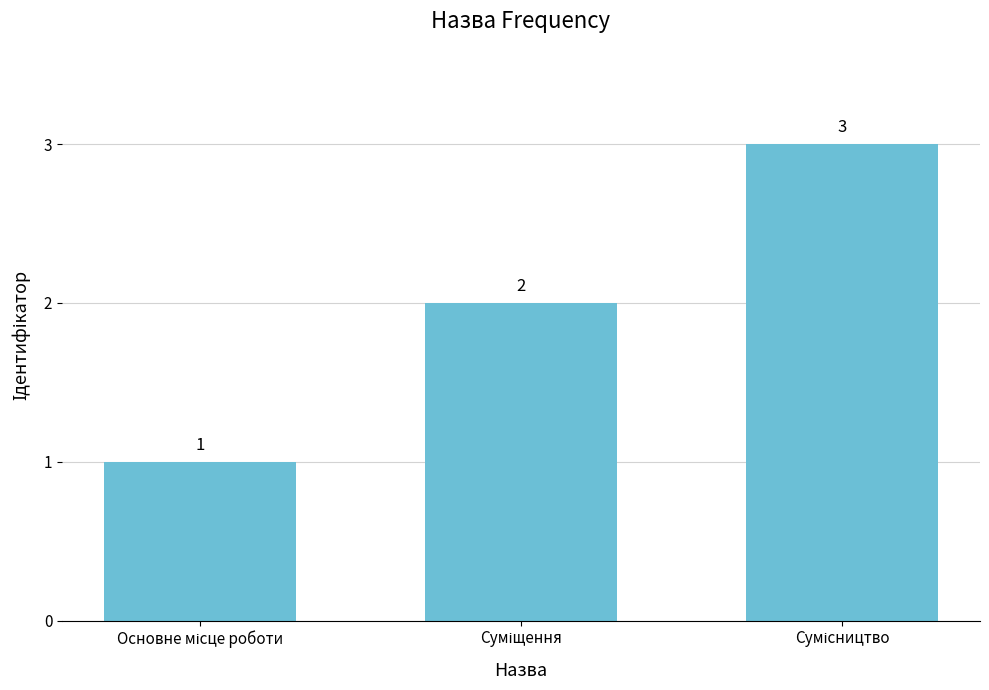

What is the maximum value shown in the chart?

3